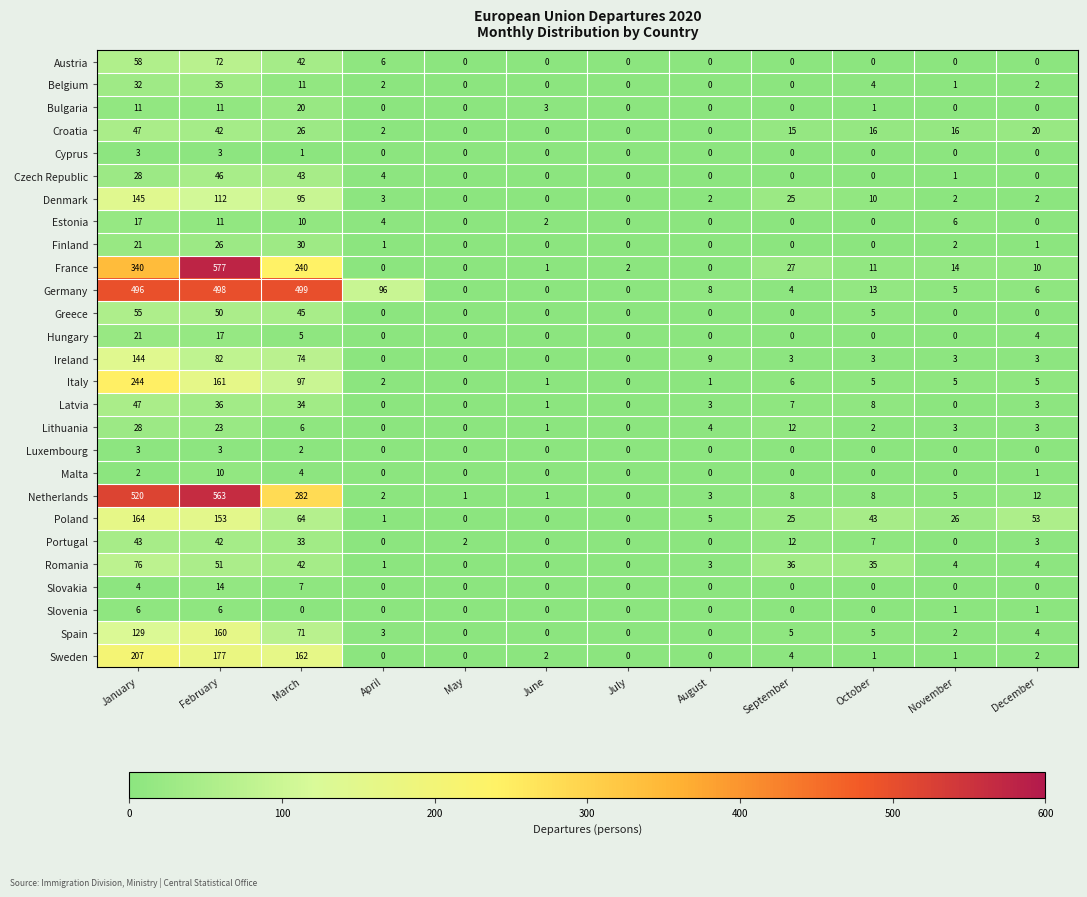

Between February and July, which series saw the biggest shift?

France